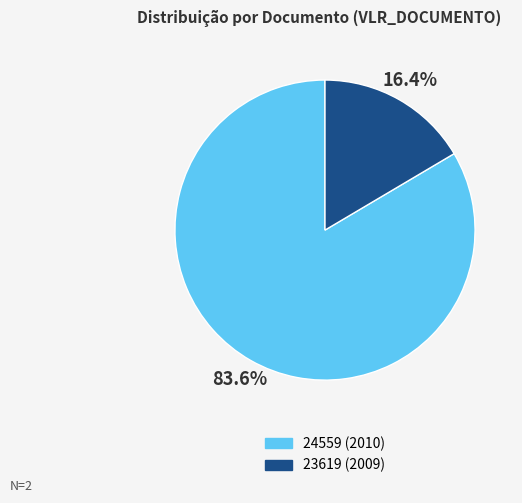

True or false: 24559 (2010) accounts for 84% of the total.

True